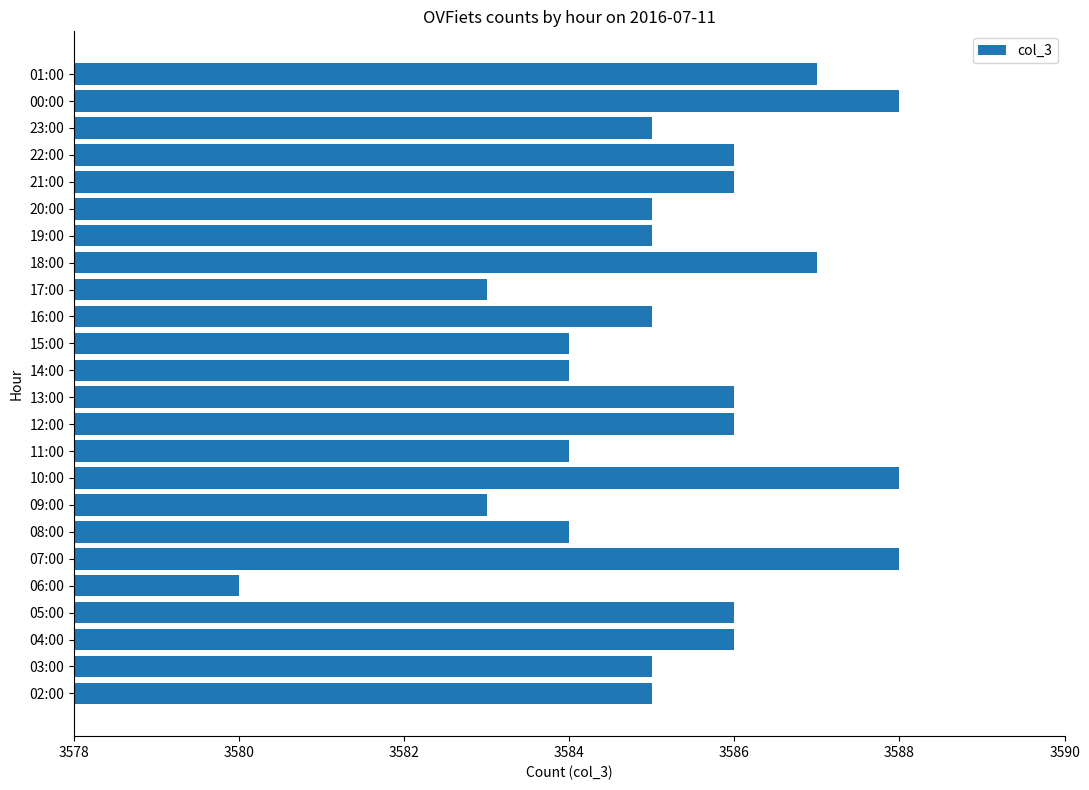

How many distinct data groups are displayed?

1